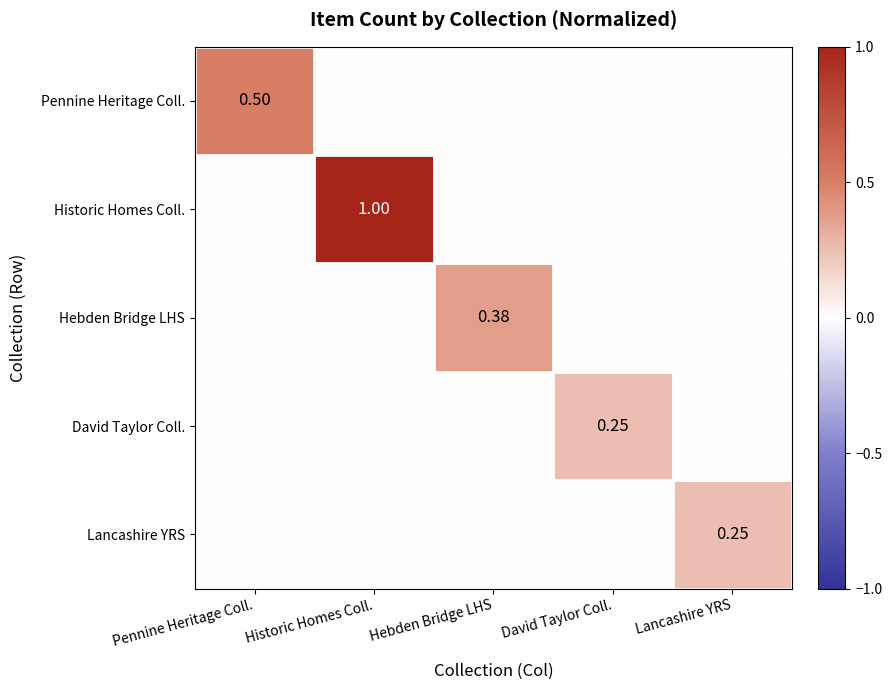

At which label does David Taylor Coll. reach its peak?

David Taylor Coll.